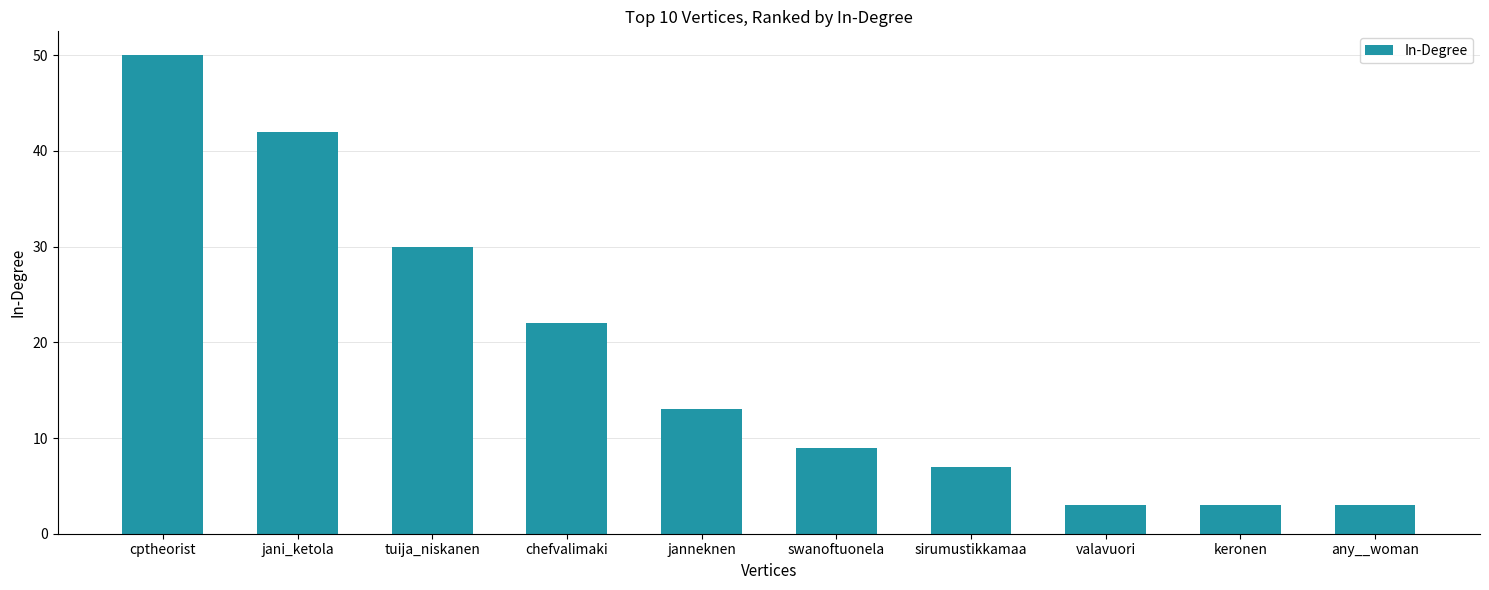

What is the difference between the values at chefvalimaki and keronen?

19